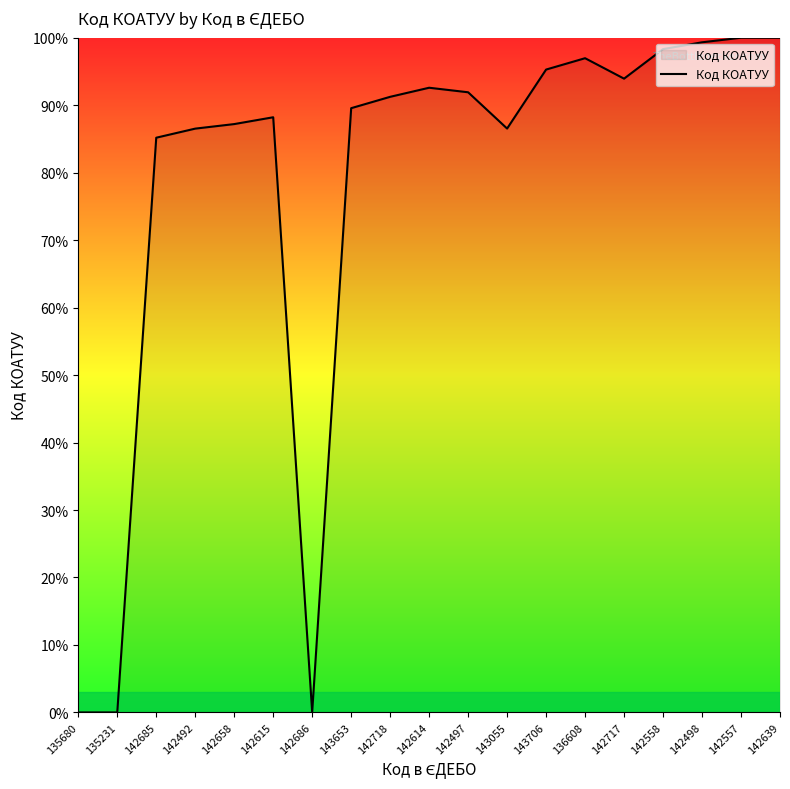

True or false: the data shows 58.5 at 143653.

False